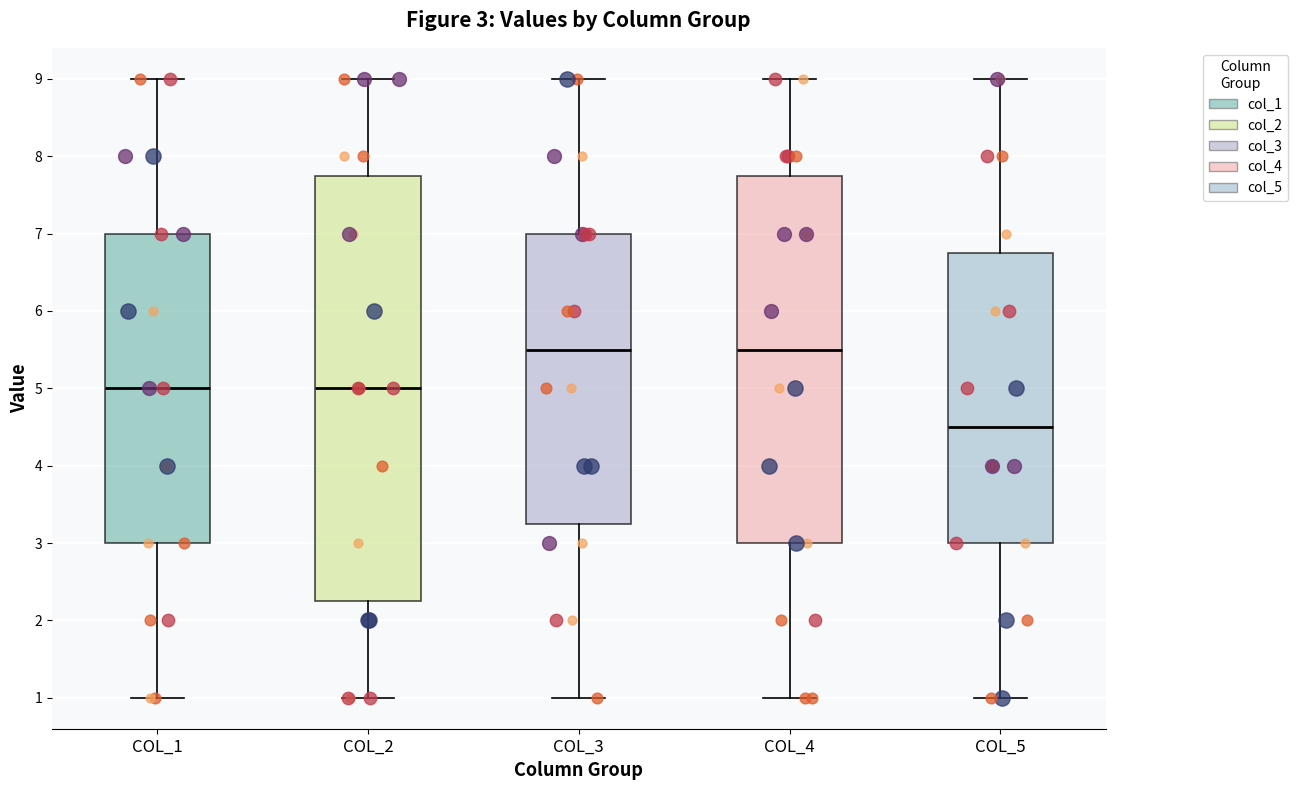

Which box is the tallest, from its lower edge to its upper edge?

COL_2